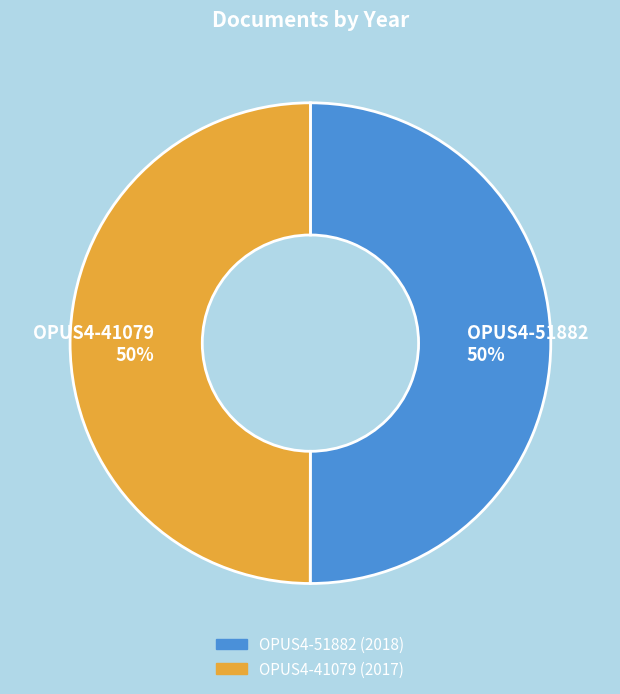

To the nearest percent, what is the average slice percentage?

50%